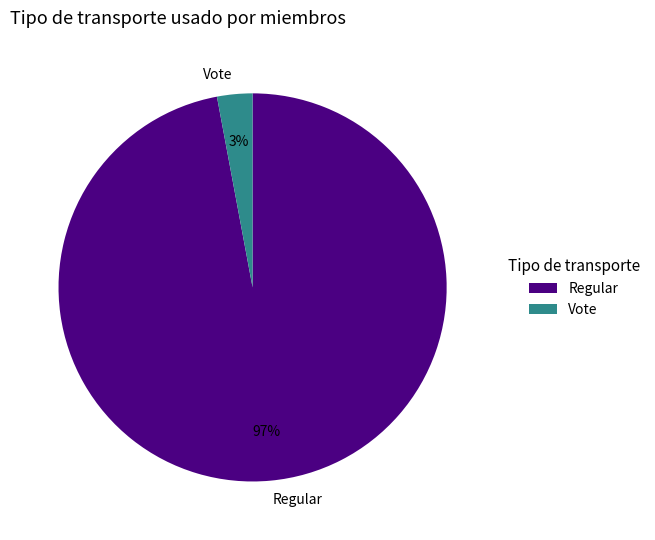

The Regular slice represents 97% of the pie. True or false?

True